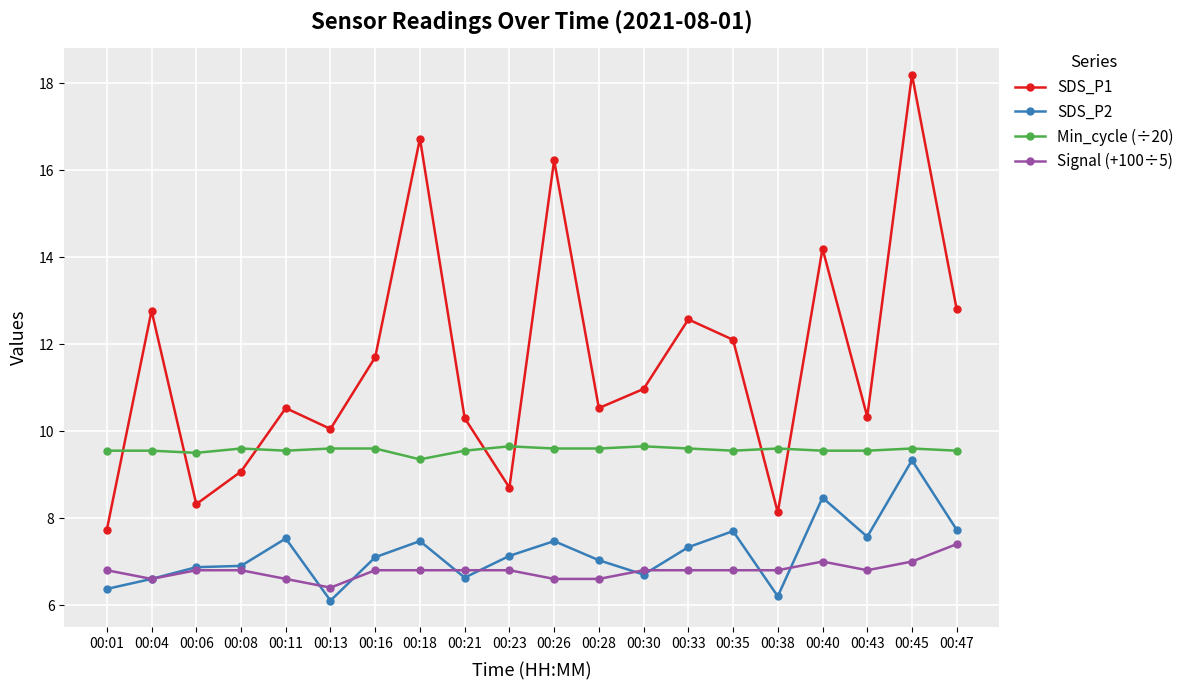

Is this an area chart (filled region under the line)?

No